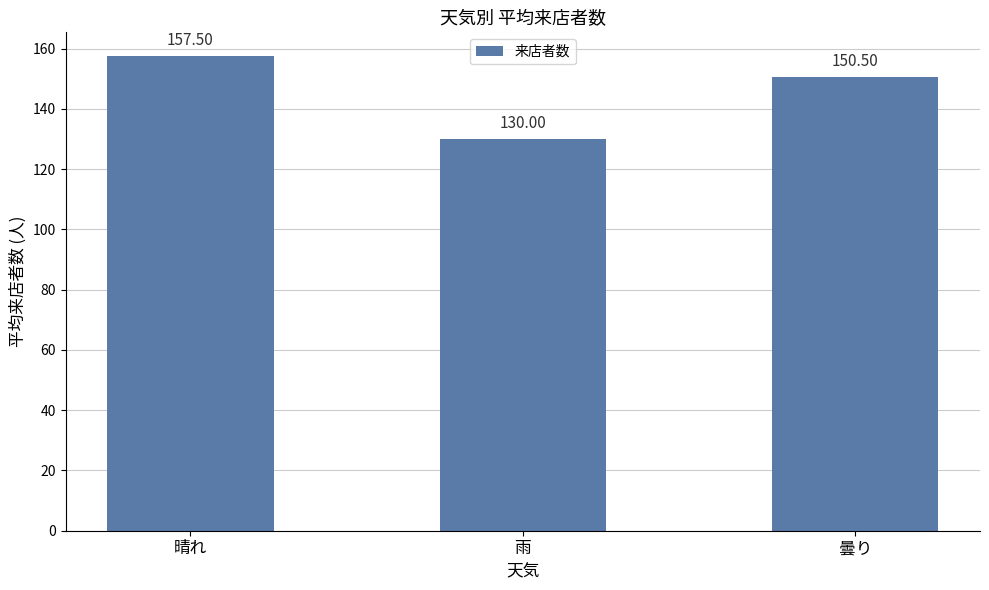

Reading left to right, what are all the values shown in this chart?

157.5	130.0	150.5